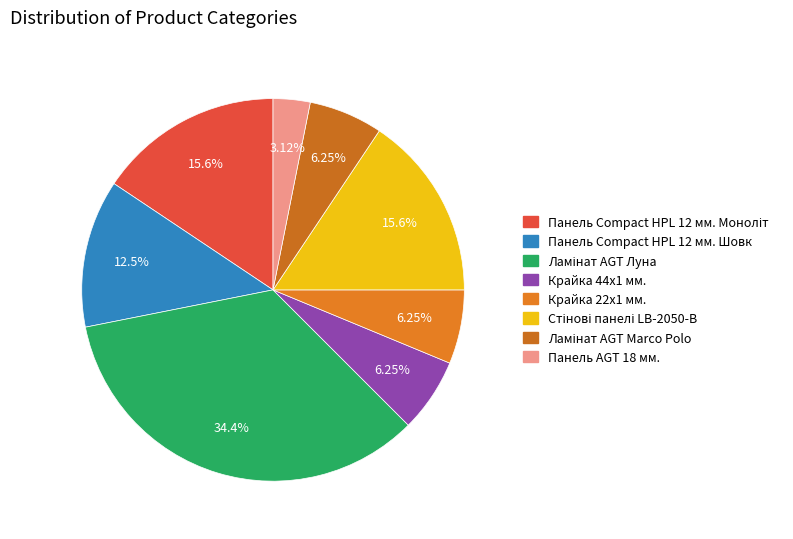

True or false: Крайка 44x1 мм. accounts for 1% of the total.

False